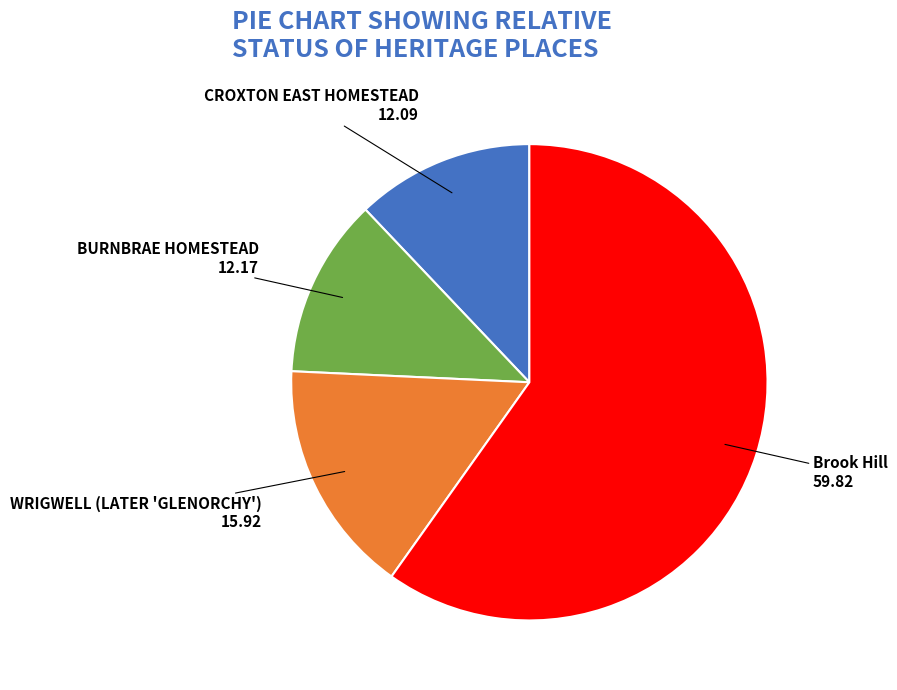

What is the ratio of the value at BURNBRAE HOMESTEAD to the value at WRIGWELL (LATER 'GLENORCHY')?

0.8